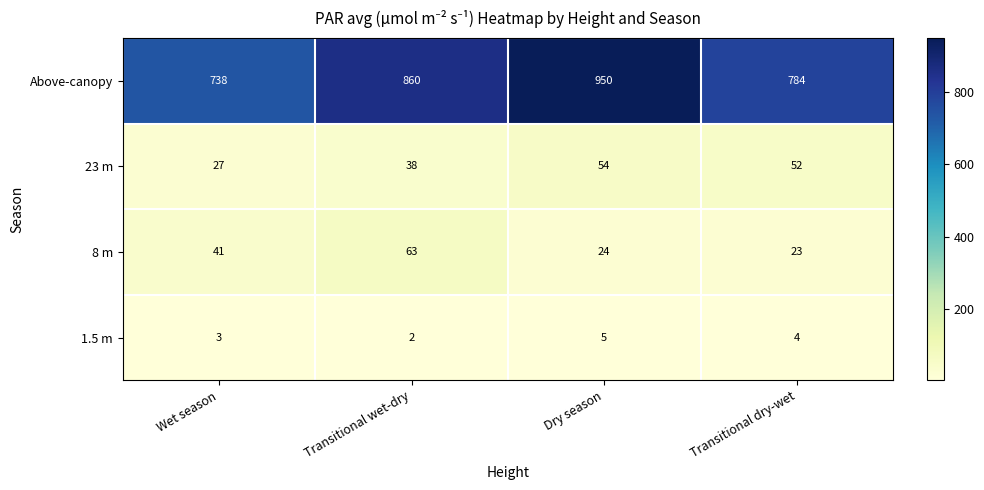

What is the sum of all 8 m values?

151